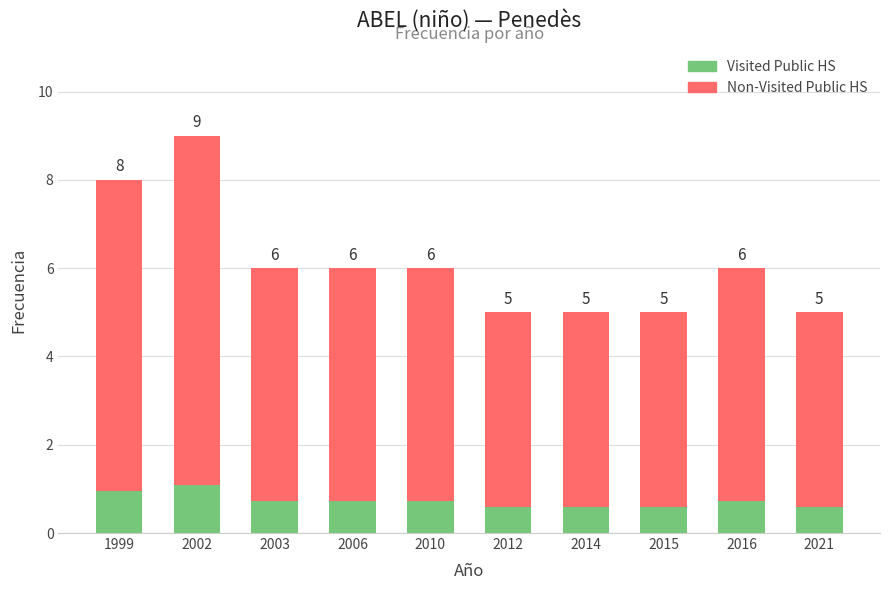

What are all the series names shown in the legend?

Visited Public HS, Non-Visited Public HS